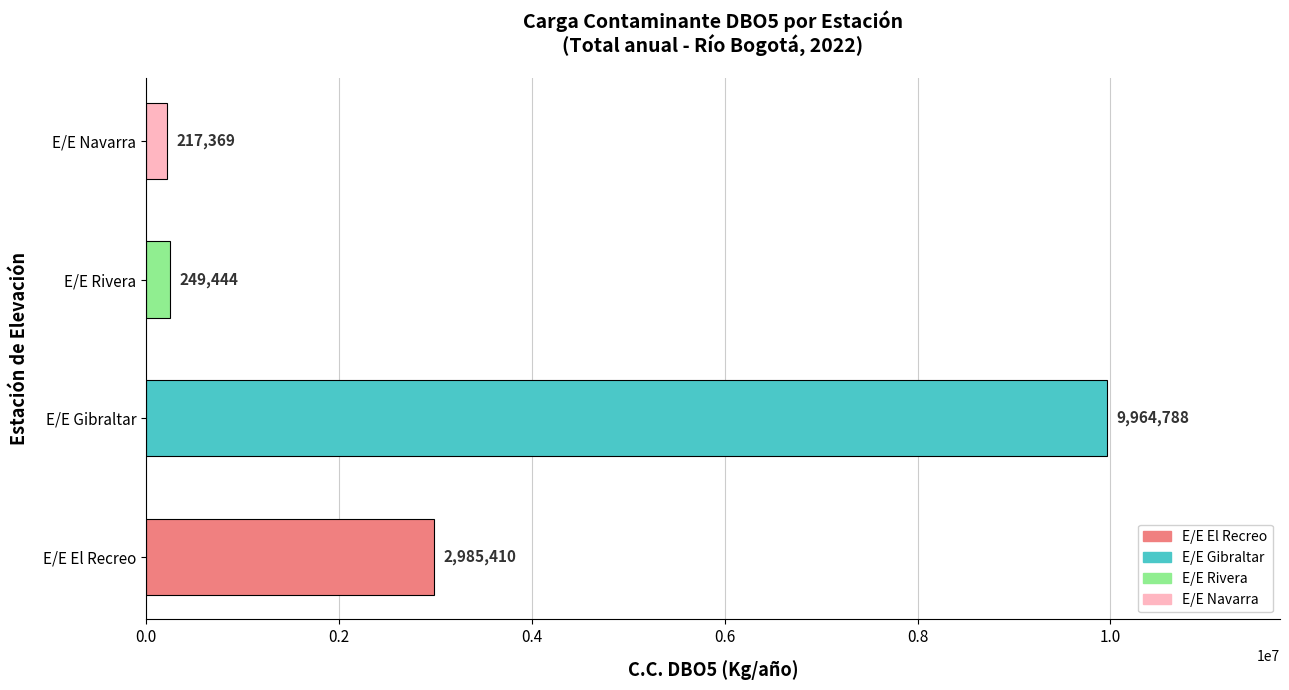

How many series are shown in this chart?

1